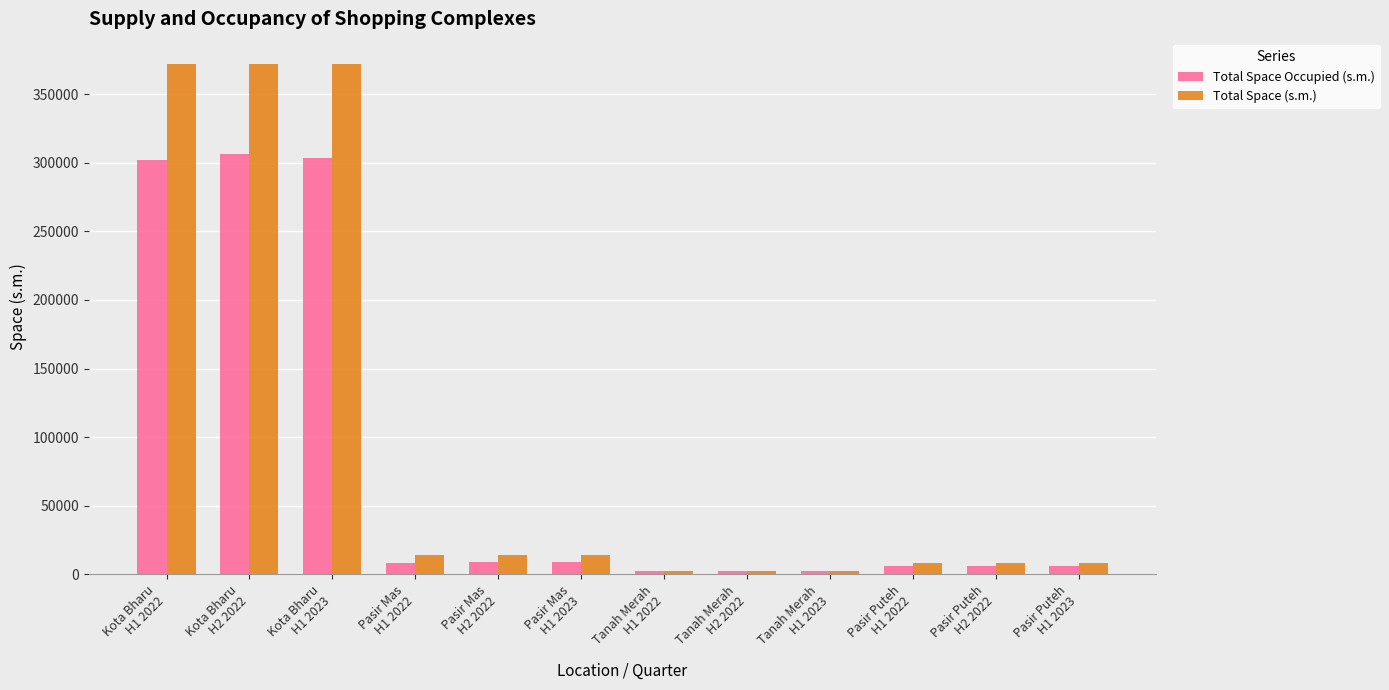

What position from the right is Kota Bharu
H1 2022?

12